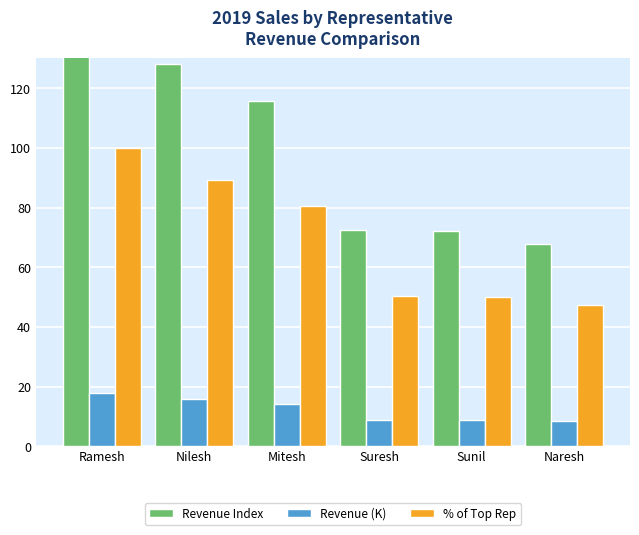

What is the label of the 5th bar from the left?

Sunil